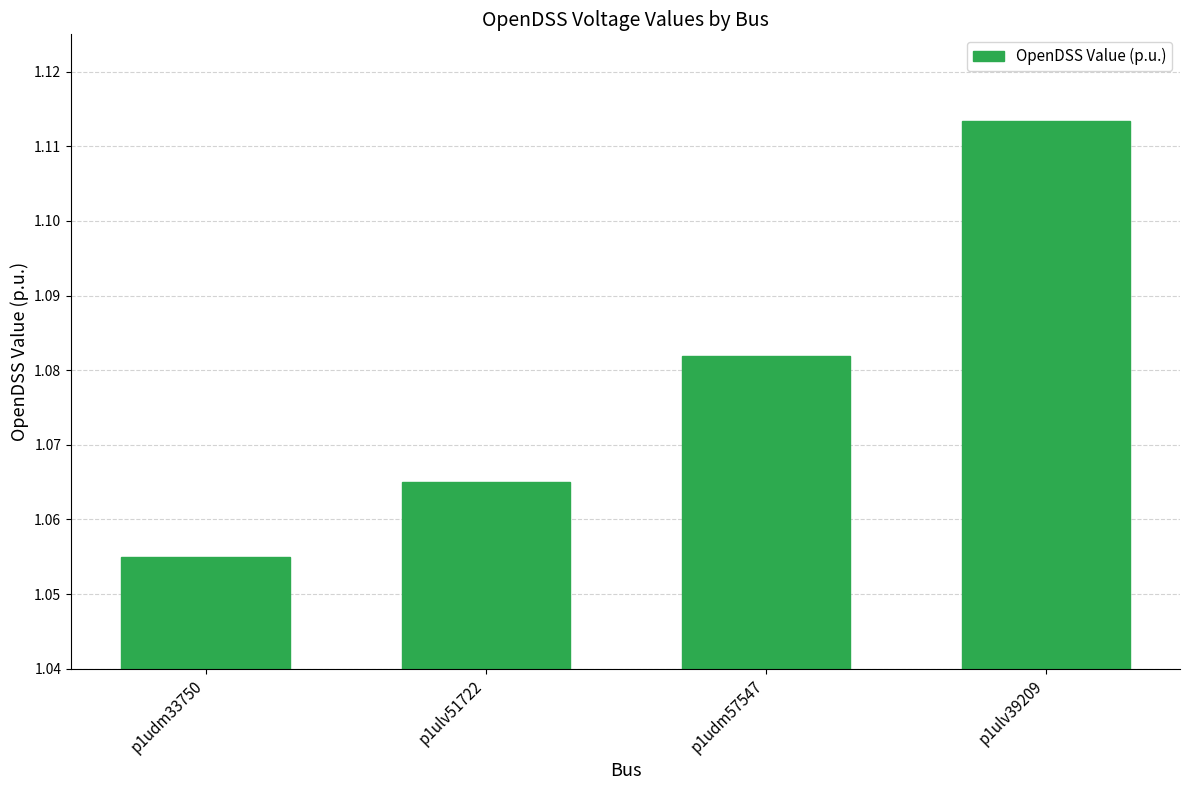

True or false: the data shows 1.9 at p1udm33750.

False